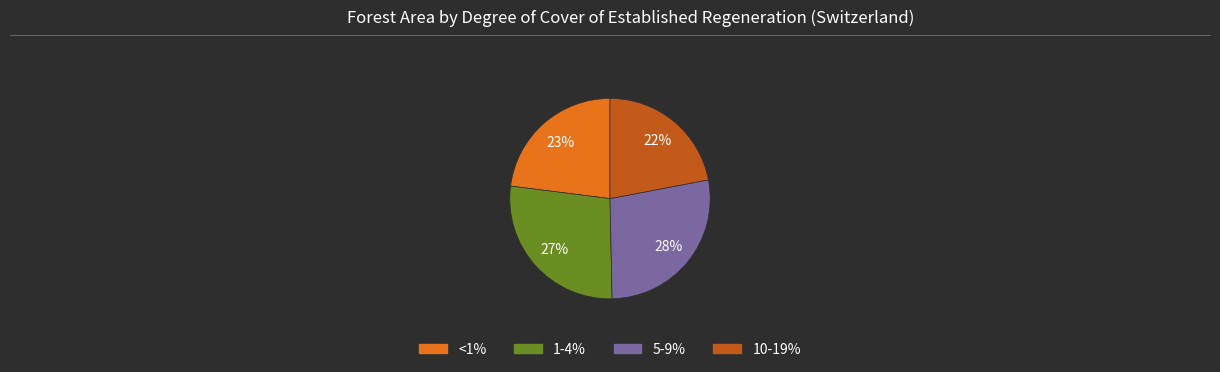

How many slices are in this pie chart?

4